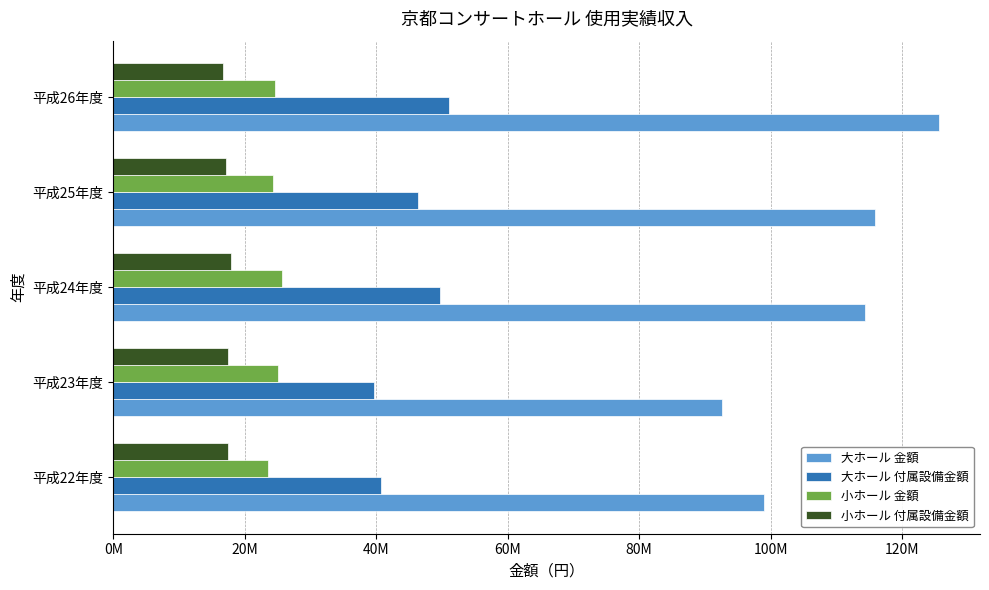

What are all the series names shown in the legend?

大ホール 金額, 大ホール 付属設備金額, 小ホール 金額, 小ホール 付属設備金額